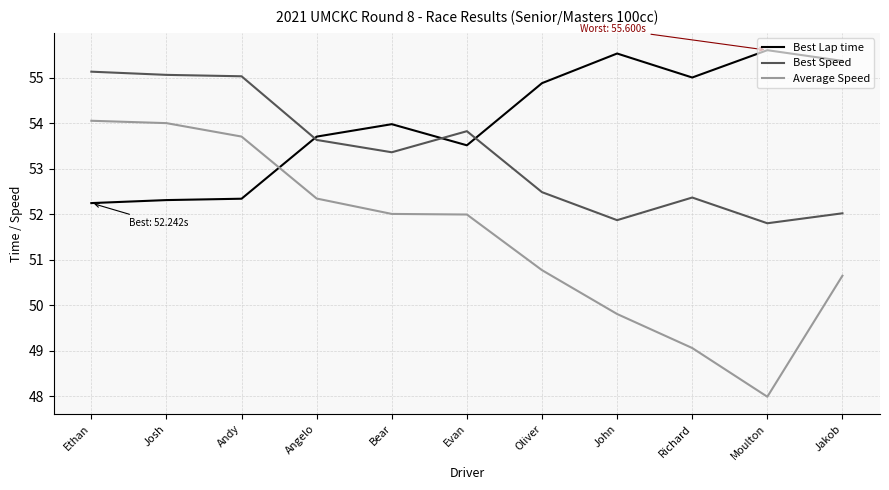

Is the value of Best Speed at Richard greater than the value of Best Lap time at Jakob?

No